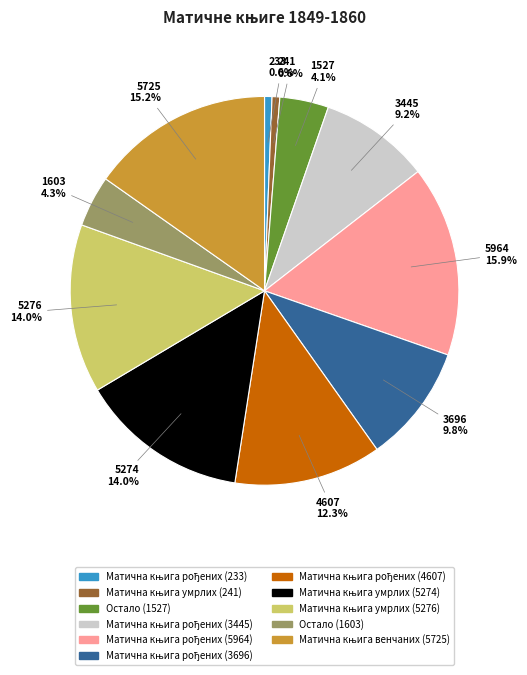

Does Остало (1603) represent more than half of the total?

No